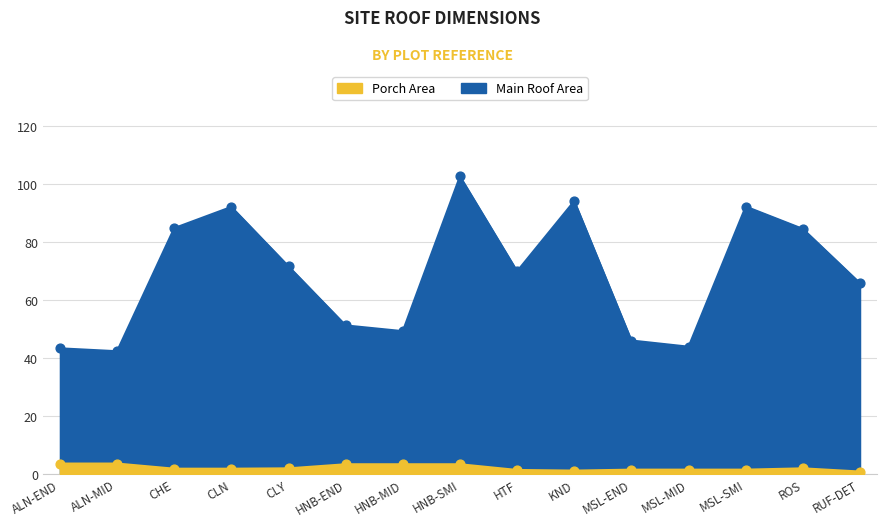

At how many categories does at least one series exceed 25?

15